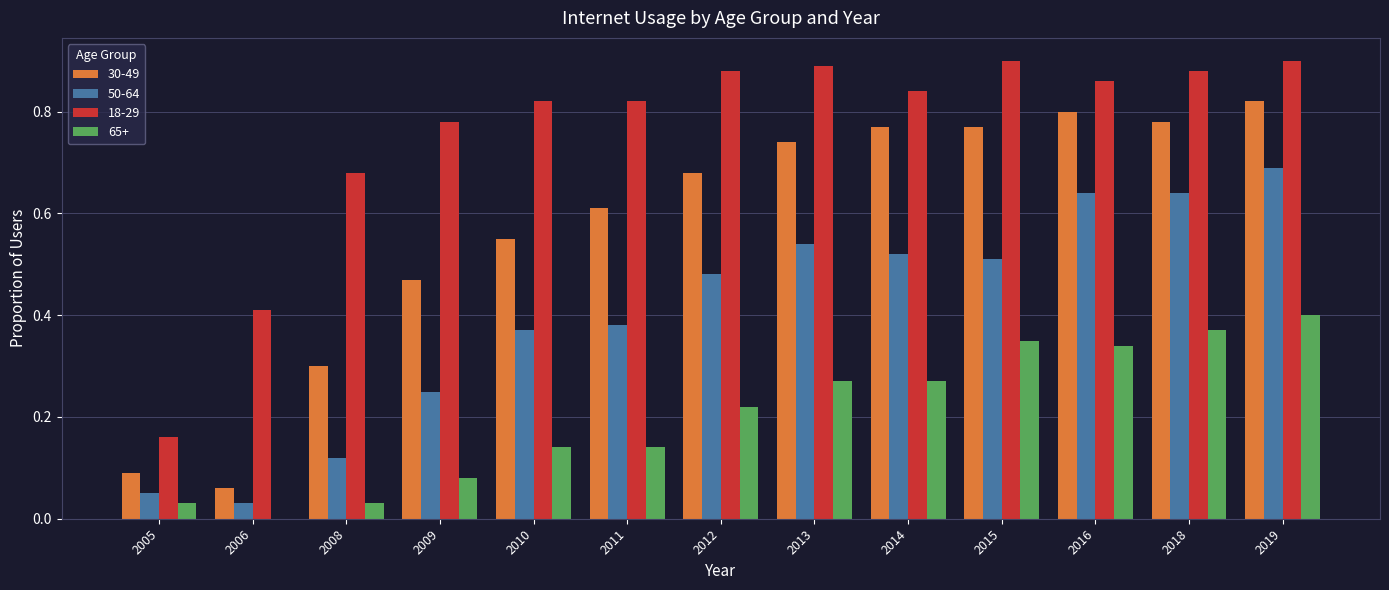

At which label does 30-49 reach its peak?

2019